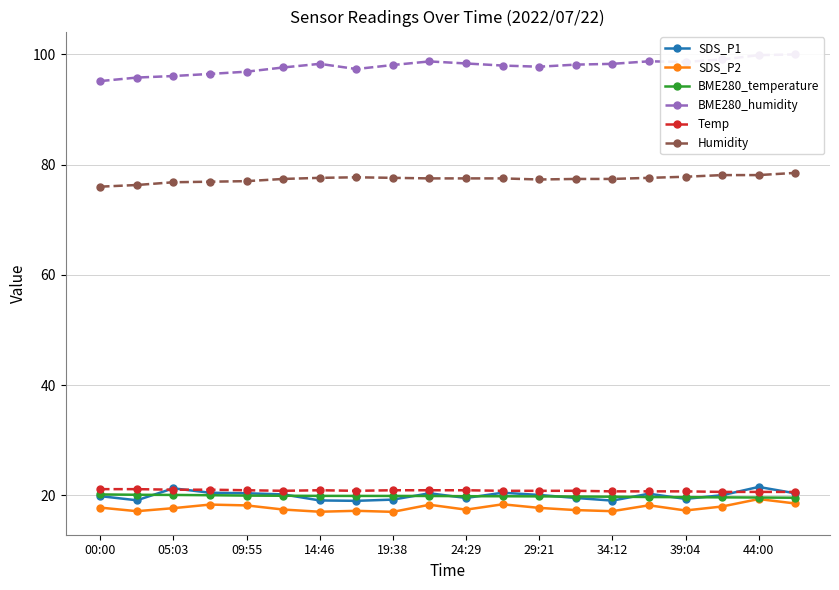

True or false: Humidity and Temp cross at least once.

False